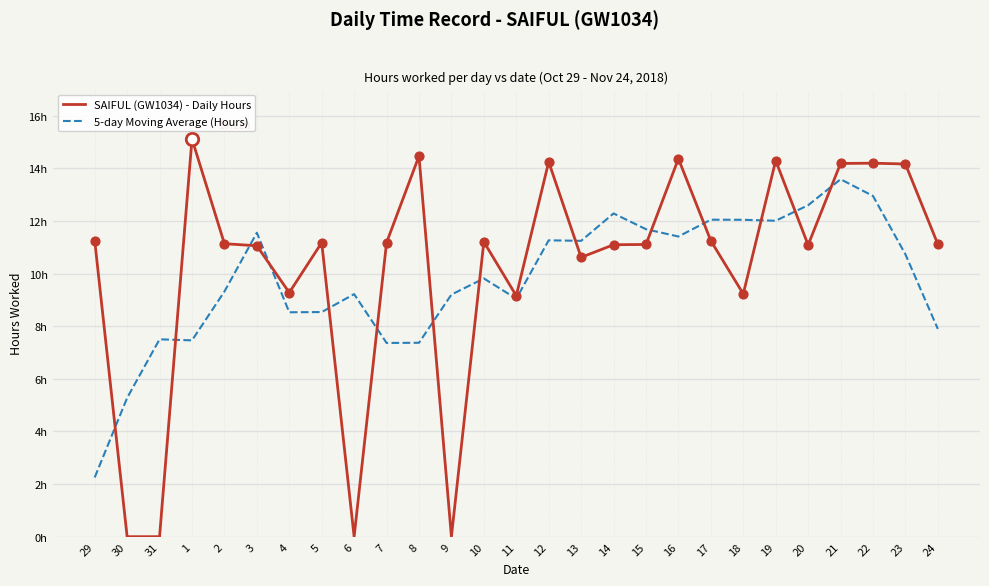

Which series has the largest total across all categories?

SAIFUL (GW1034) - Daily Hours